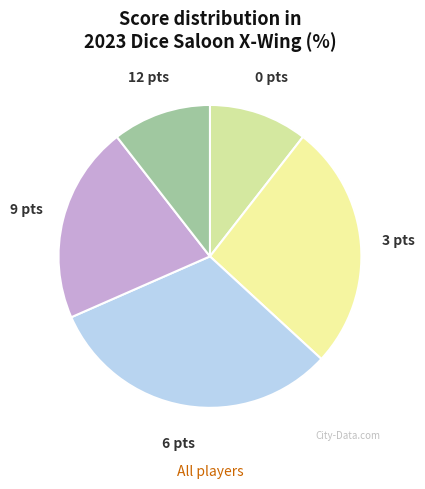

Is it true that 9 pts is 13% of the pie?

False